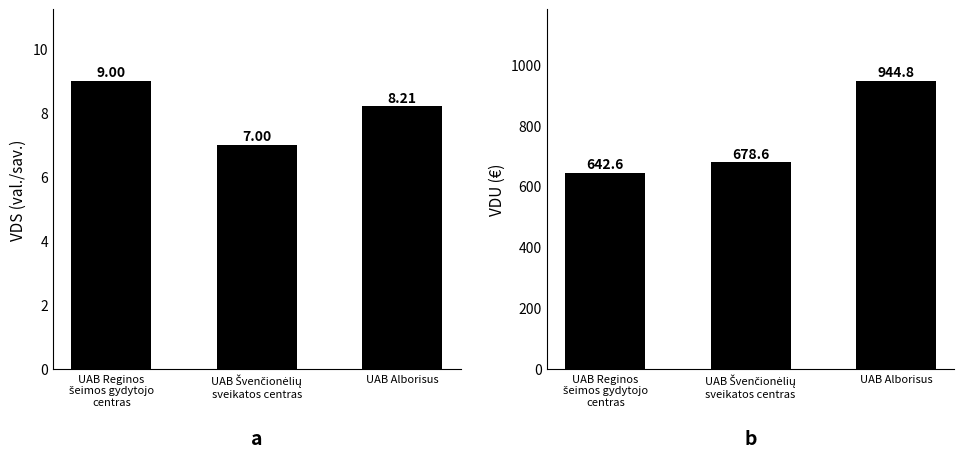

How many data points in VDU 2021 m. IV ketv. are above 678?

2